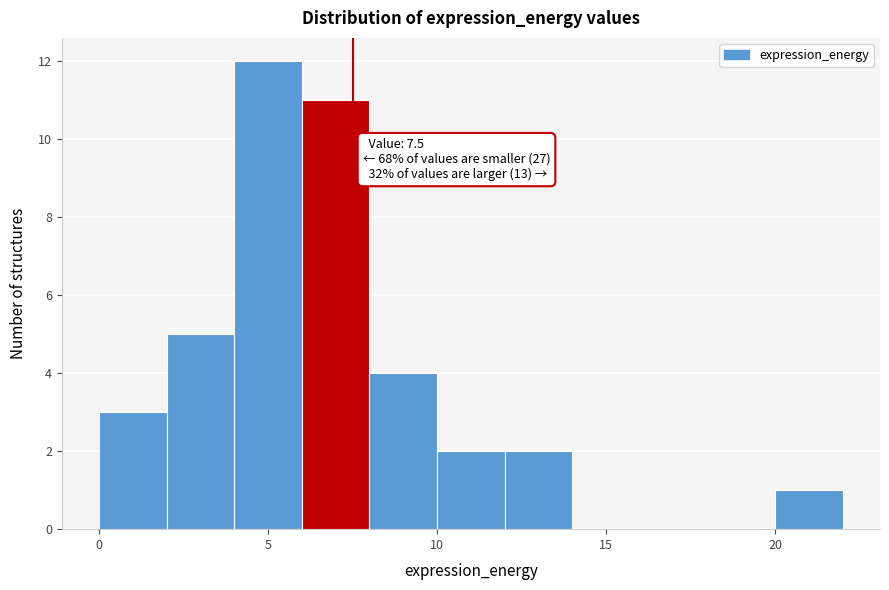

Which range on the x-axis has the tallest bar?

4 to 6